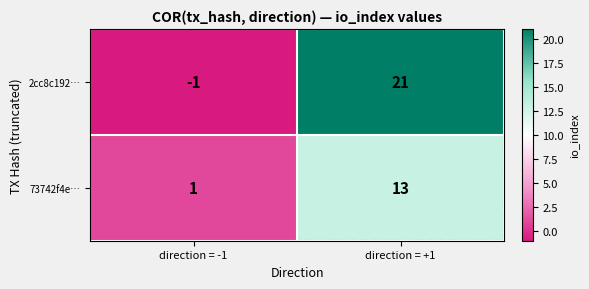

What is the total value across all series at direction = +1?

34